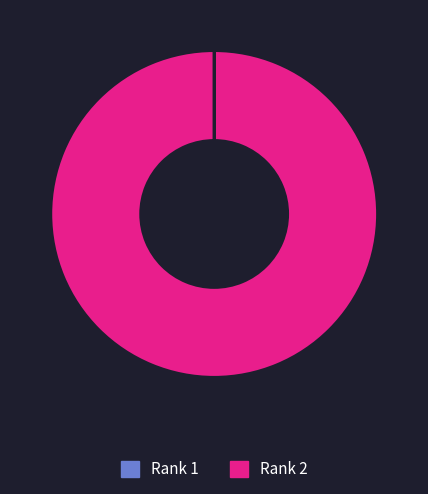

The Rank 2 slice represents 100% of the pie. True or false?

True